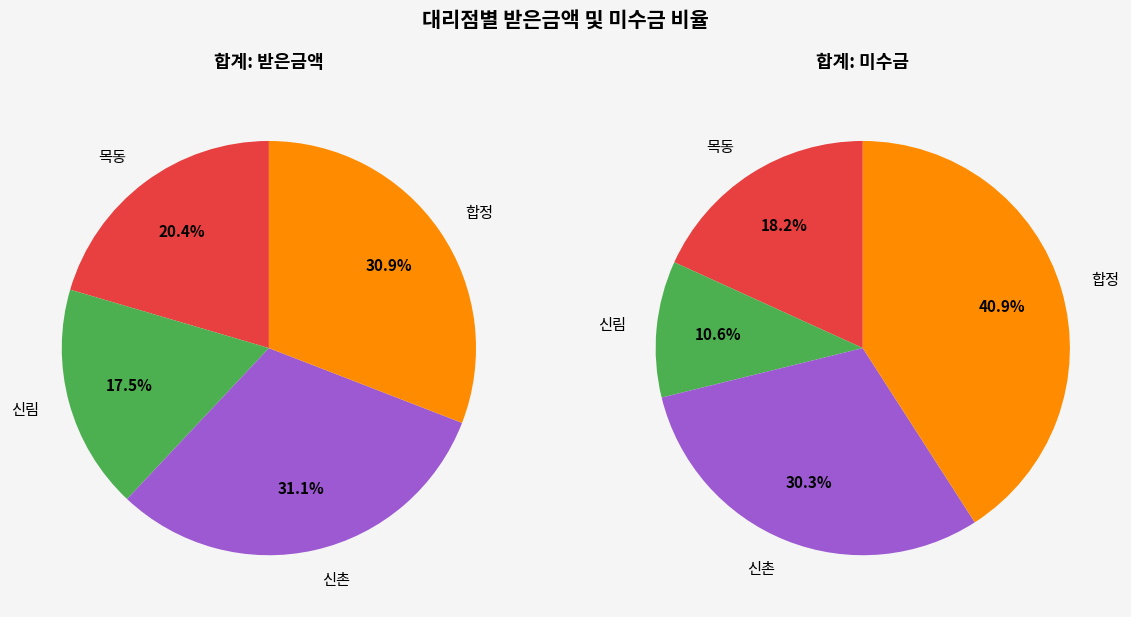

Does 목동 account for over 50% of the chart?

No